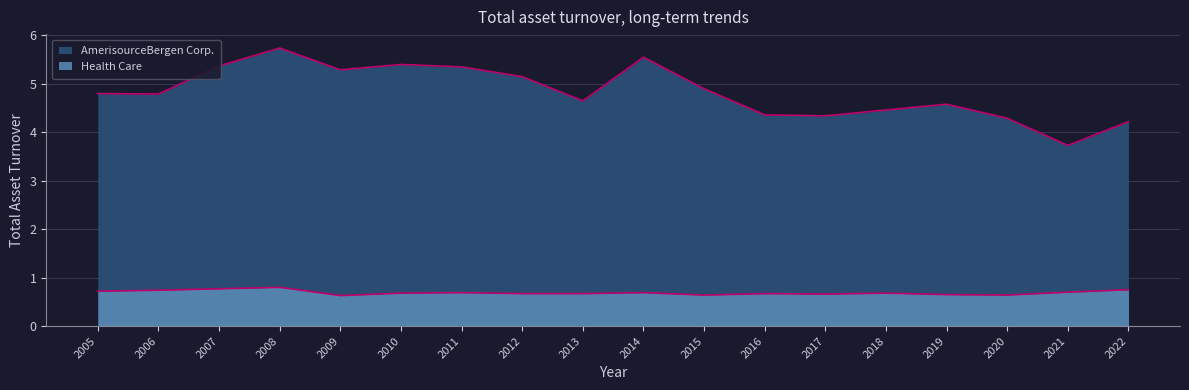

Does the chart have visible grid lines?

Yes